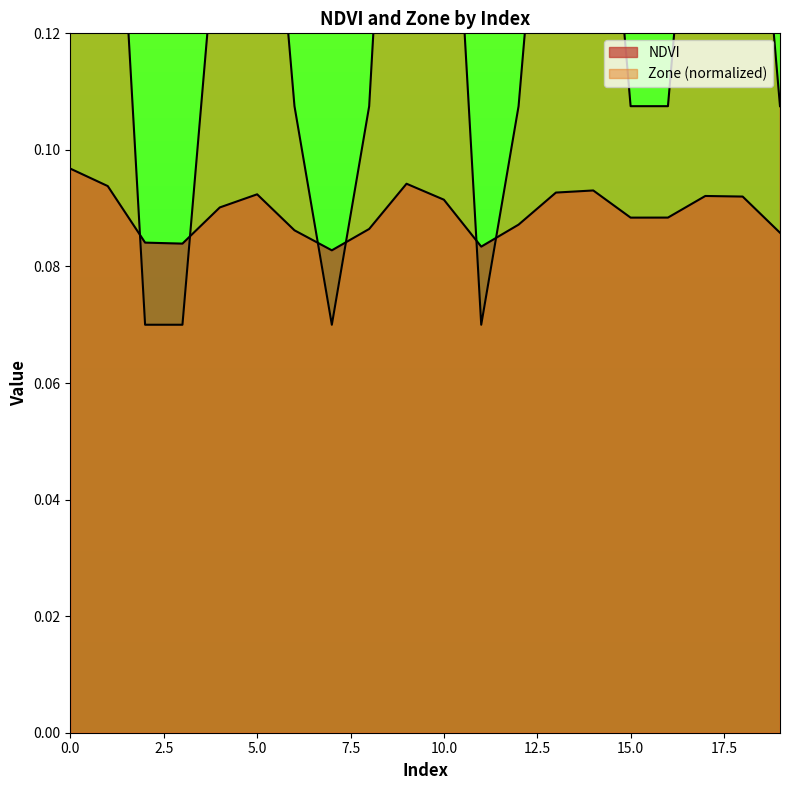

Rank the series at 14 from lowest to highest value.

NDVI, Zone